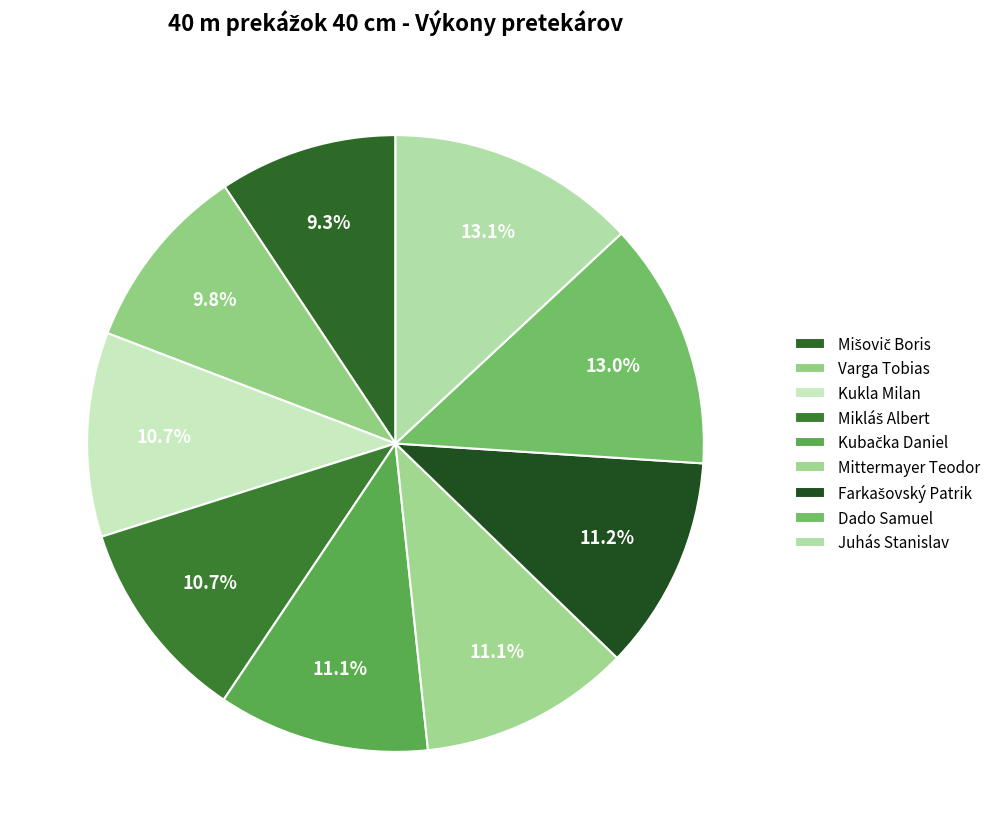

What is the total percentage of Varga Tobias and Farkašovský Patrik?

21.0%